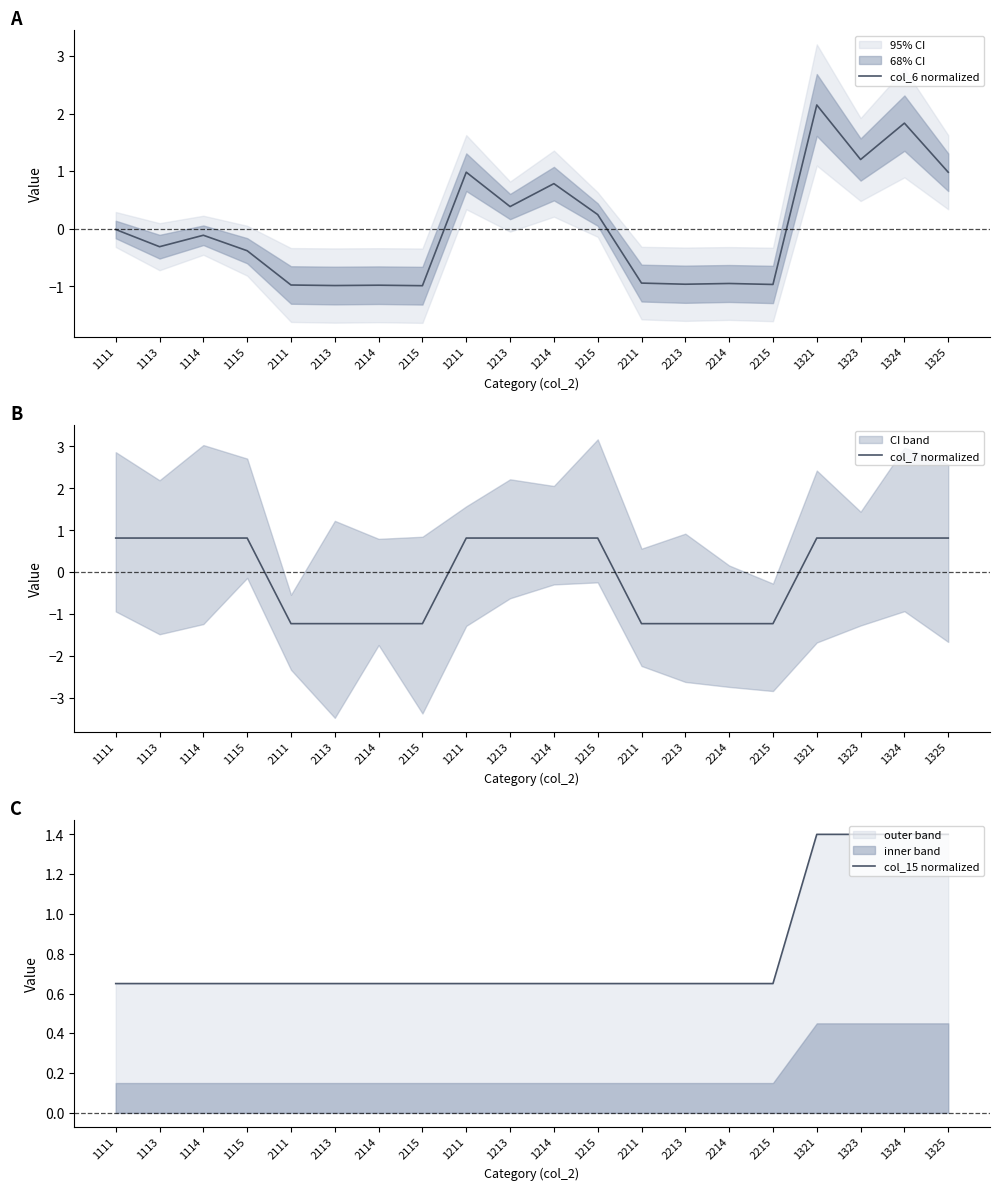

Between 1324 and 2214, which is larger?

1324